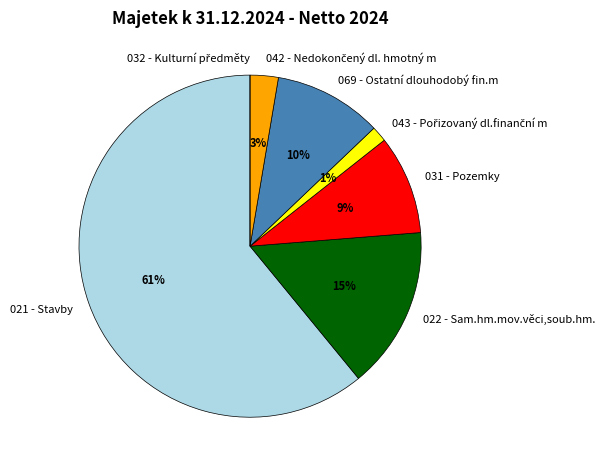

Which slice is the largest?

021 - Stavby